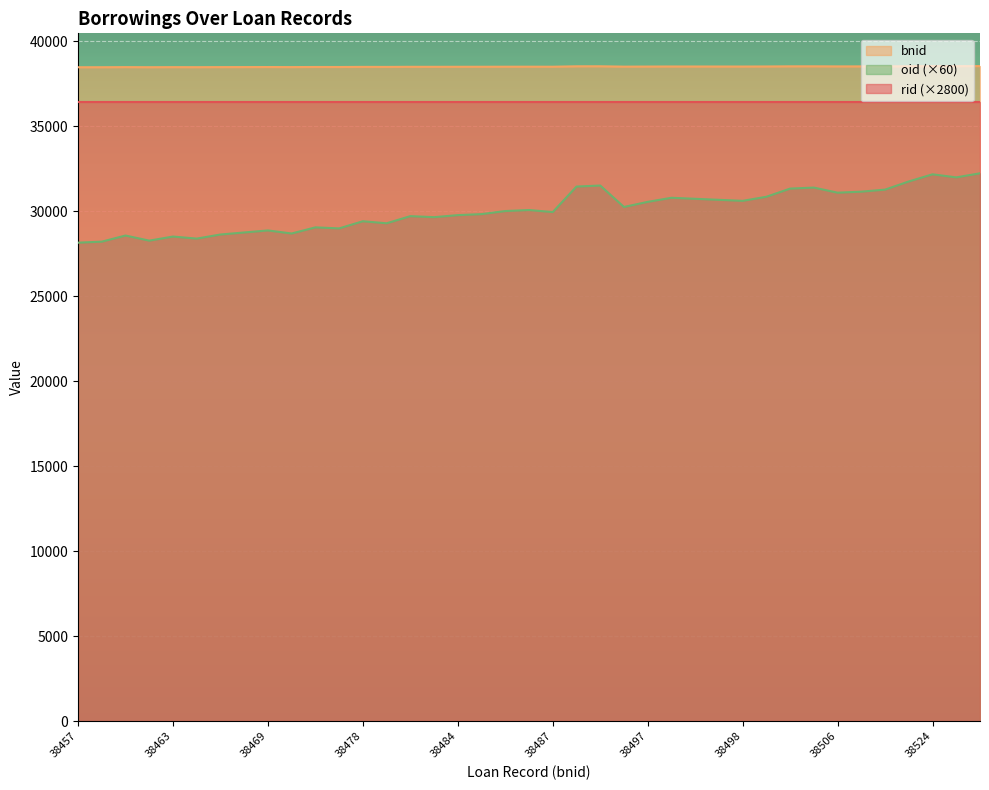

Which series has the largest total across all categories?

bnid